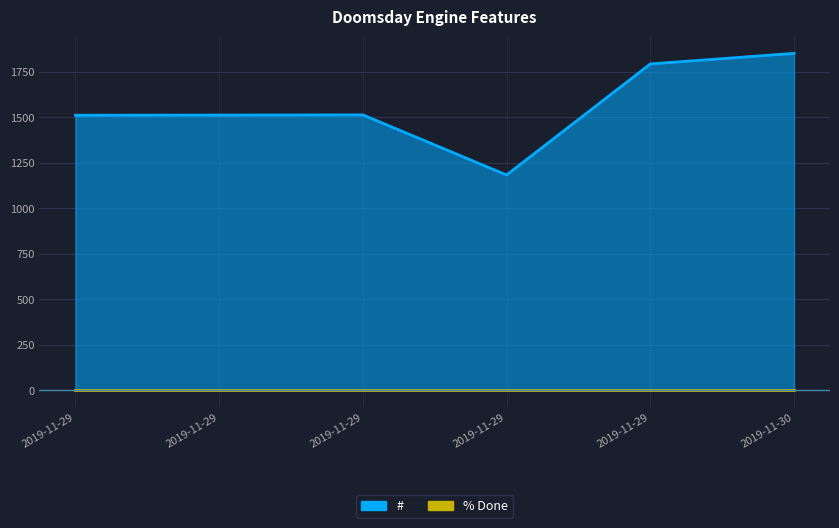

Reading right to left, what are all the values shown in this chart?

1851	1793	1183	1513	1512	1511